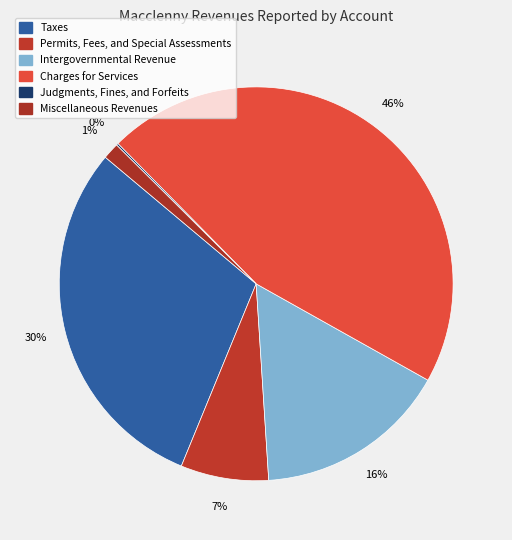

Combined, do Charges for Services and Intergovernmental Revenue account for over 50%?

Yes